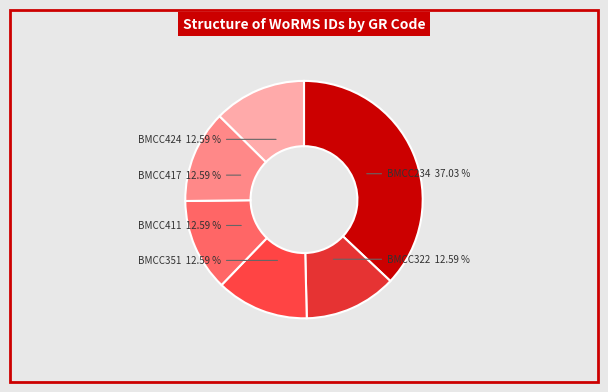

How many segments does this pie chart have?

6